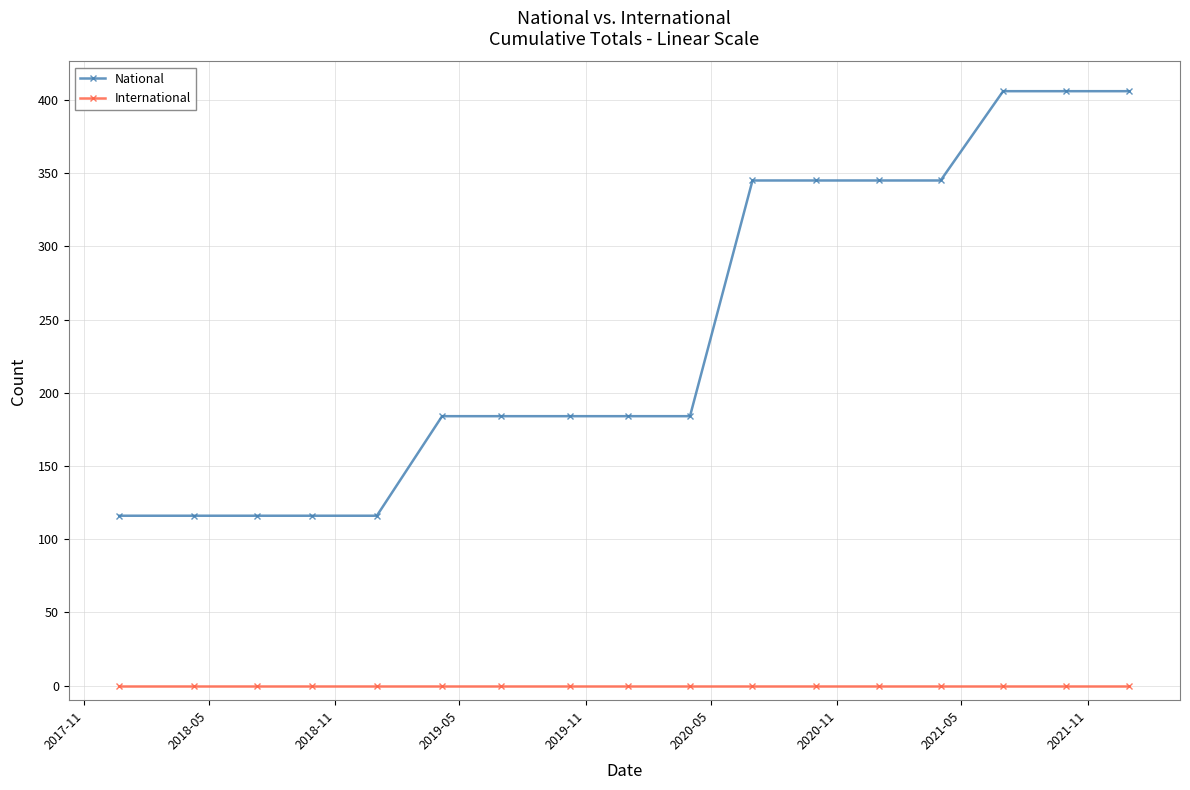

List the series in order of their overall mean, lowest first.

International, National